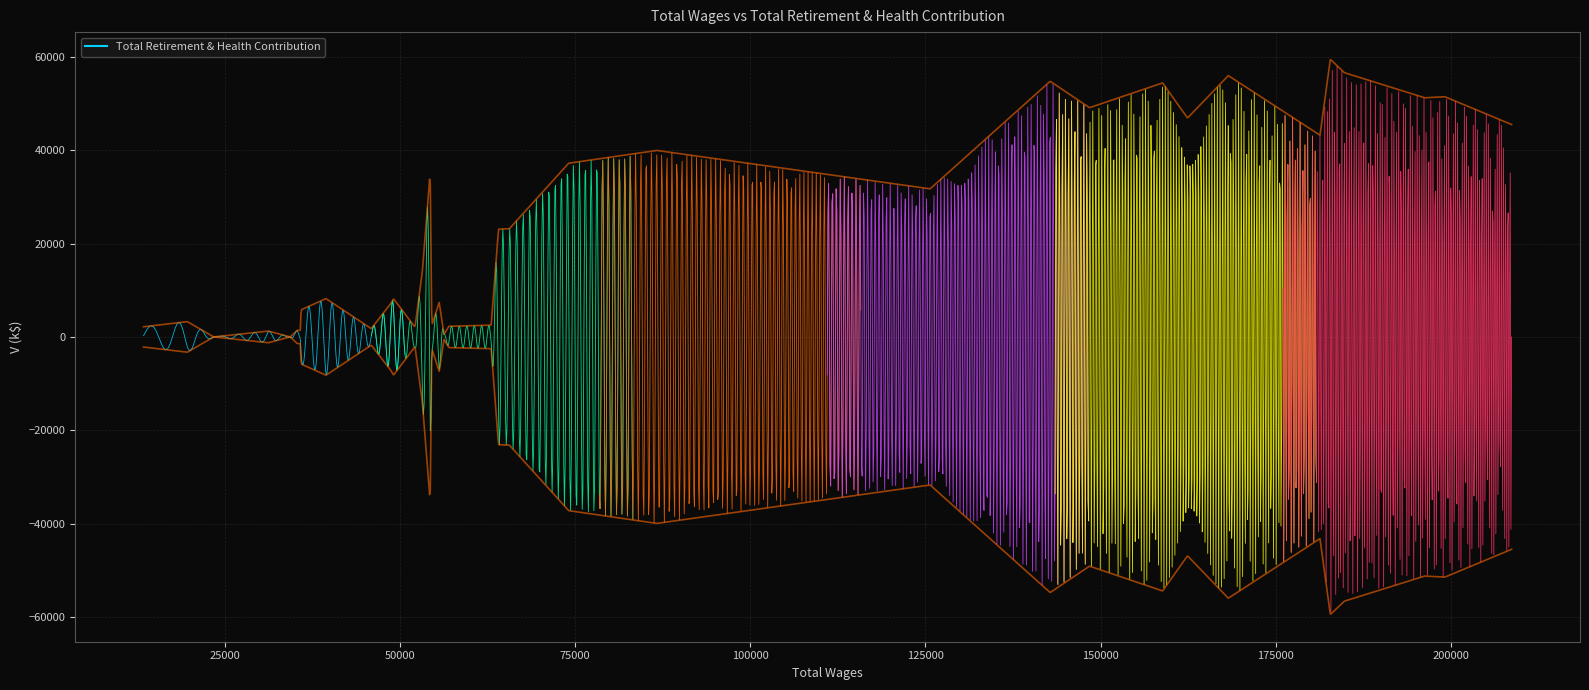

Count the number of categories in the chart.

38